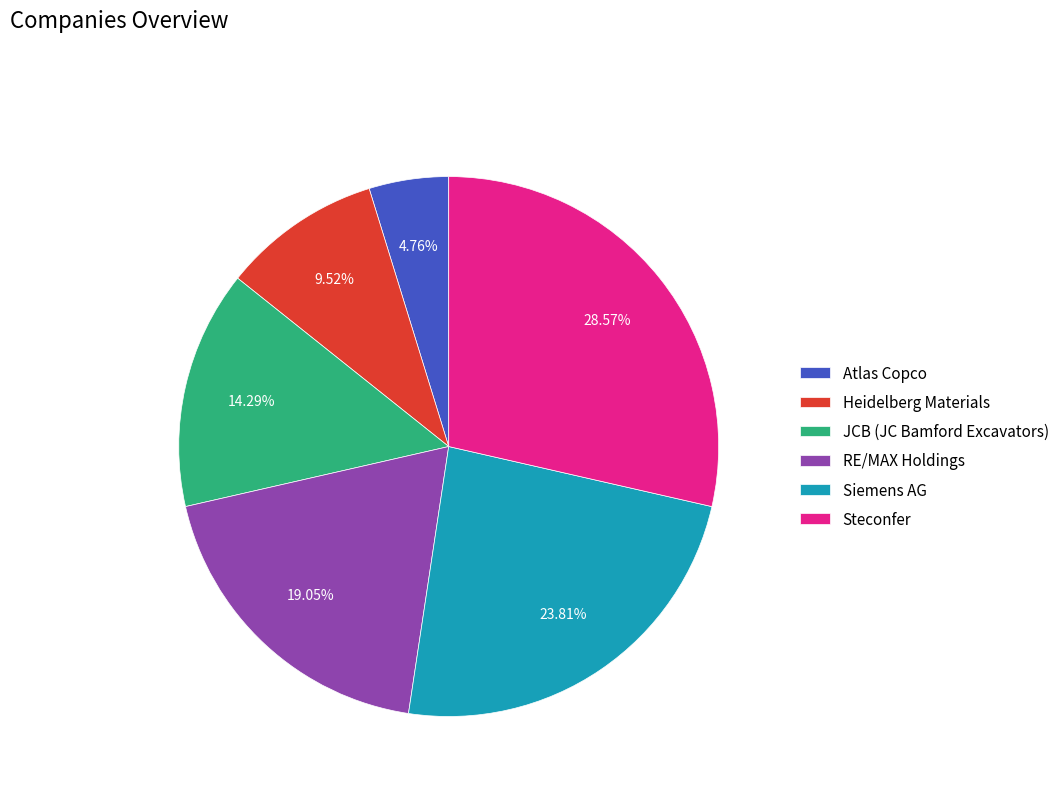

The JCB (JC Bamford Excavators) slice represents 14% of the pie. True or false?

True